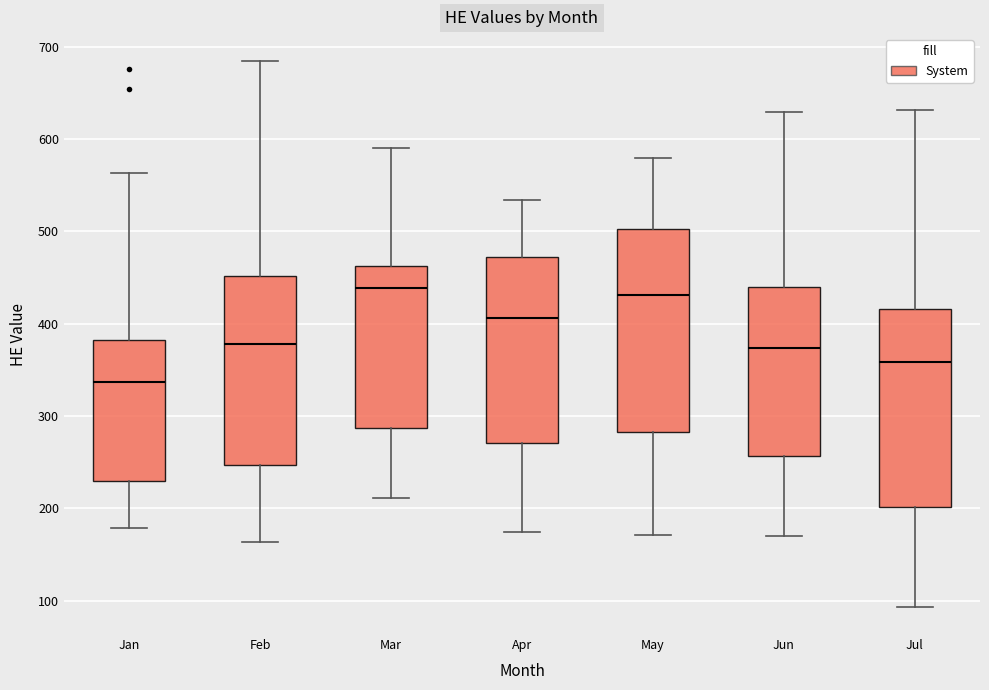

Reading left to right, read every box against the y-axis: the position of its median line, the range the box covers, and the ends of its whiskers. The values are not printed on the chart, so give them approximately, as read against the axis.

Jan: median 340, box 230 to 380, whiskers 180 to 560
Feb: median 380, box 250 to 450, whiskers 160 to 680
Mar: median 440, box 290 to 460, whiskers 210 to 590
Apr: median 410, box 270 to 470, whiskers 170 to 530
May: median 430, box 280 to 500, whiskers 170 to 580
Jun: median 370, box 260 to 440, whiskers 170 to 630
Jul: median 360, box 200 to 420, whiskers 90 to 630